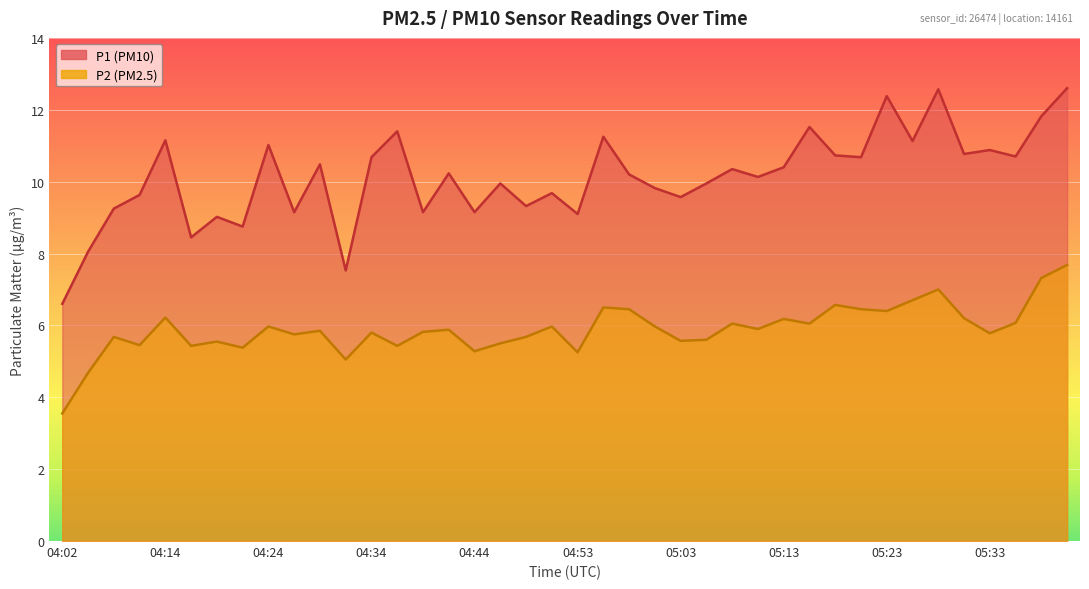

What is the sum of the P1 values at 04:36 and 04:10?

21.0